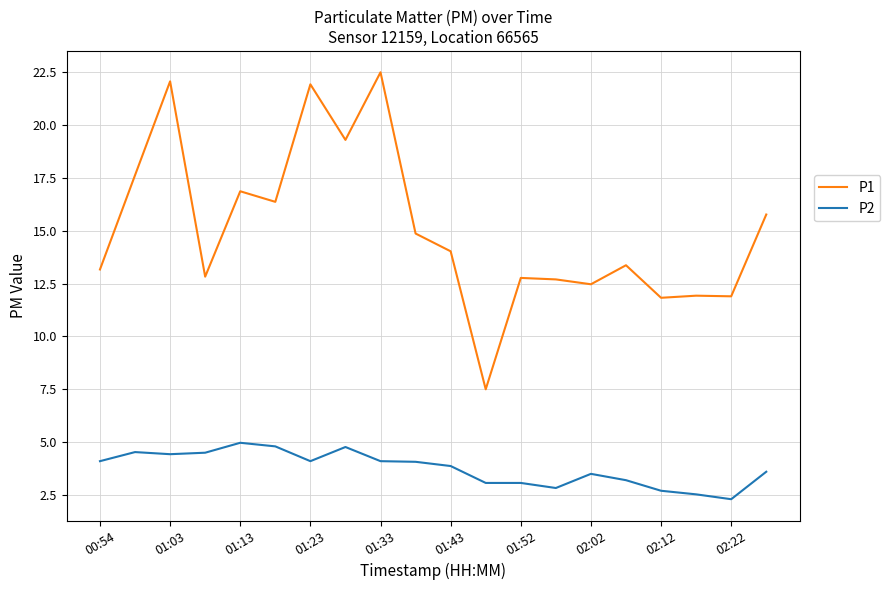

True or false: P2 has more than 2 points higher than both neighbors.

True